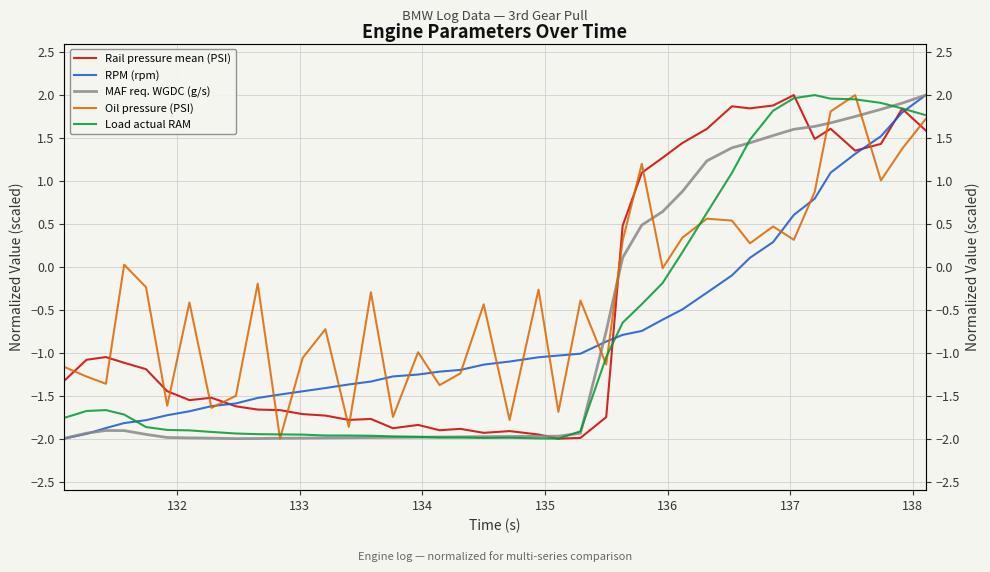

Is this an area chart (filled region under the line)?

No